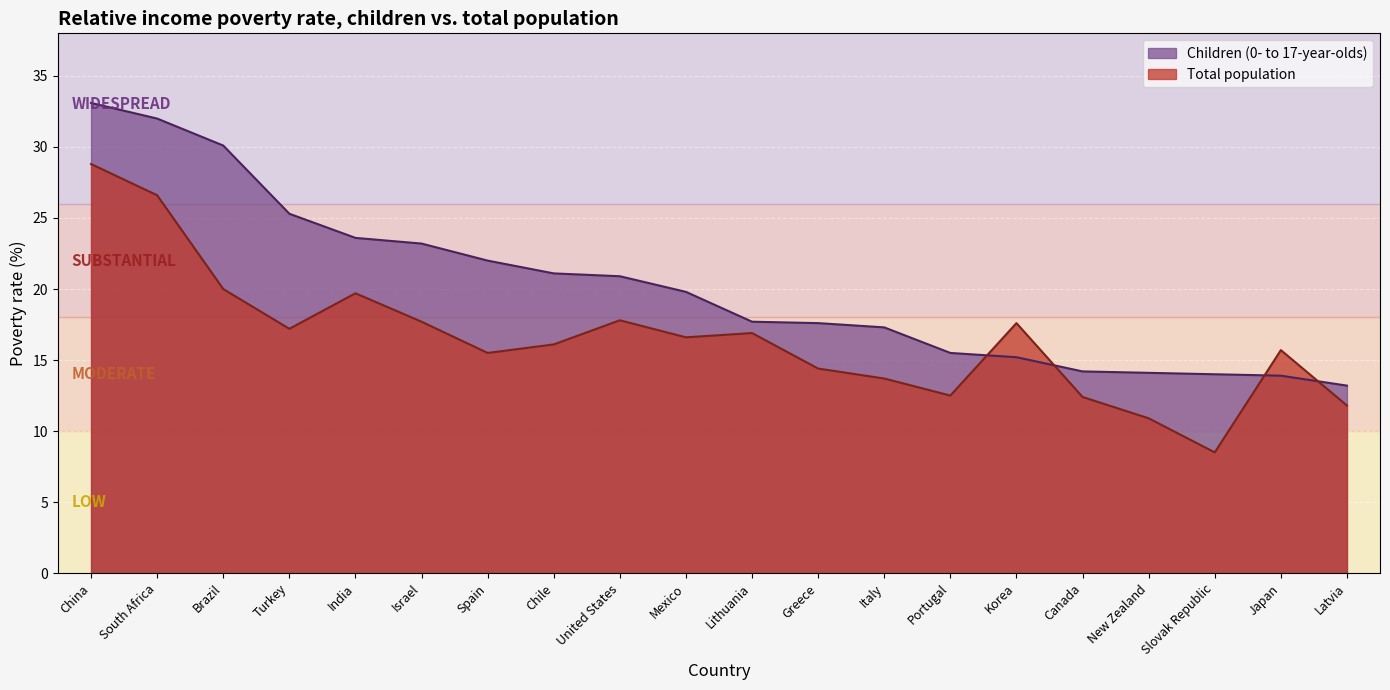

Where does the Children (0- to 17-year-olds) series first go above 14?

China